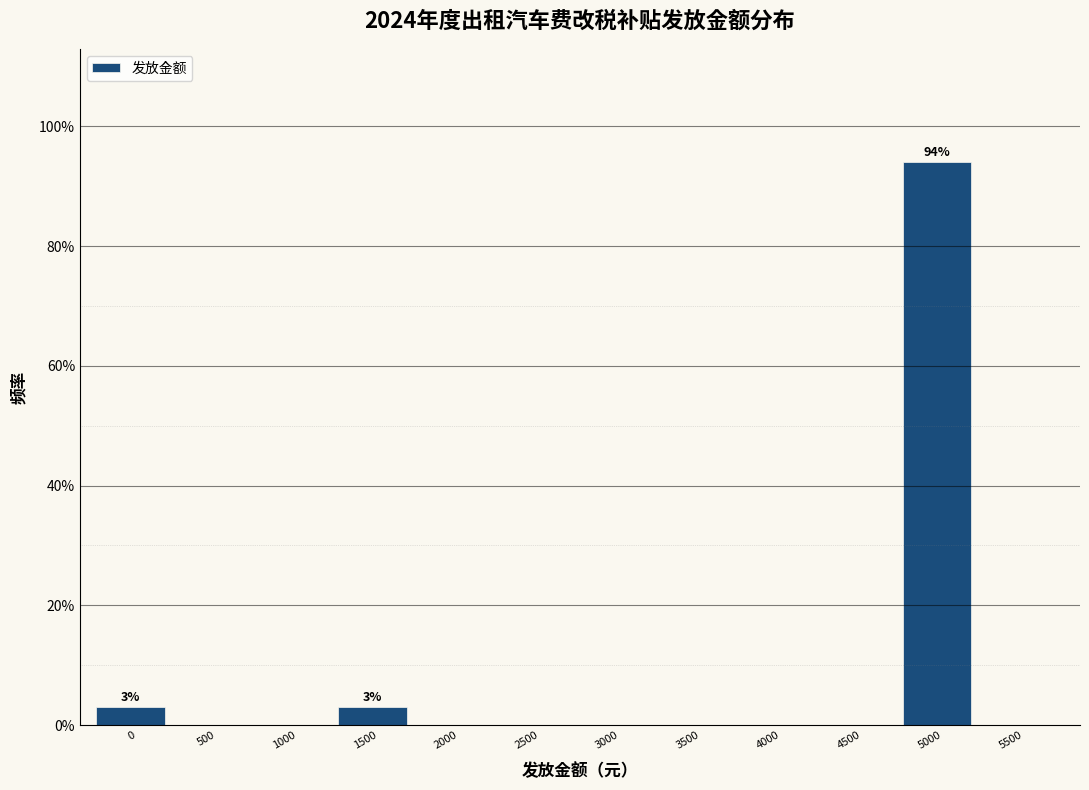

Reading left to right, what are all the values shown in this chart?

0=2.9	500=0.0	1000=0.0	1500=2.9	2000=0.0	2500=0.0	3000=0.0	3500=0.0	4000=0.0	4500=0.0	5000=94.1	5500=0.0